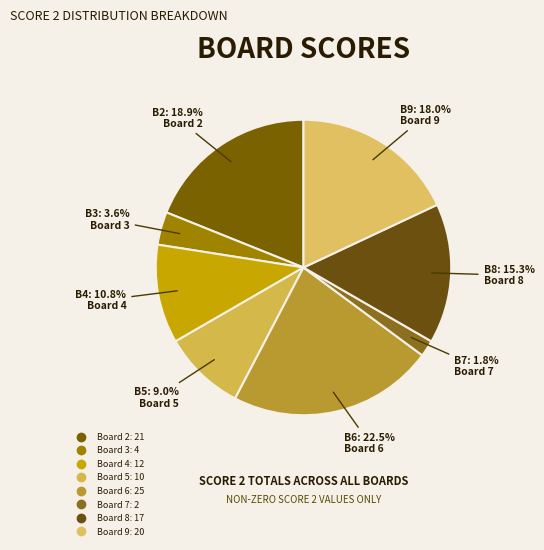

How many slices are in this pie chart?

8